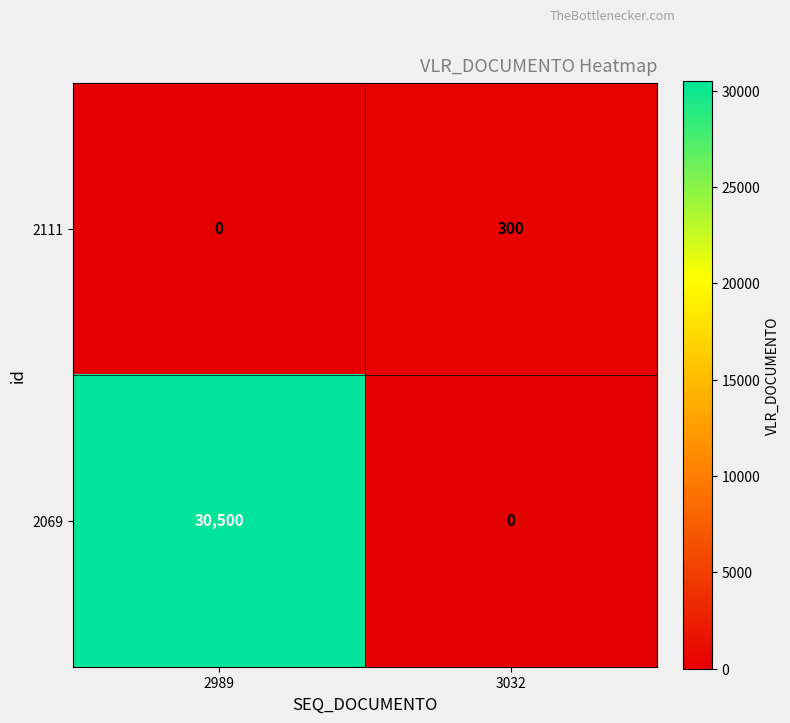

What is the difference between the highest and lowest values at 3032?

300